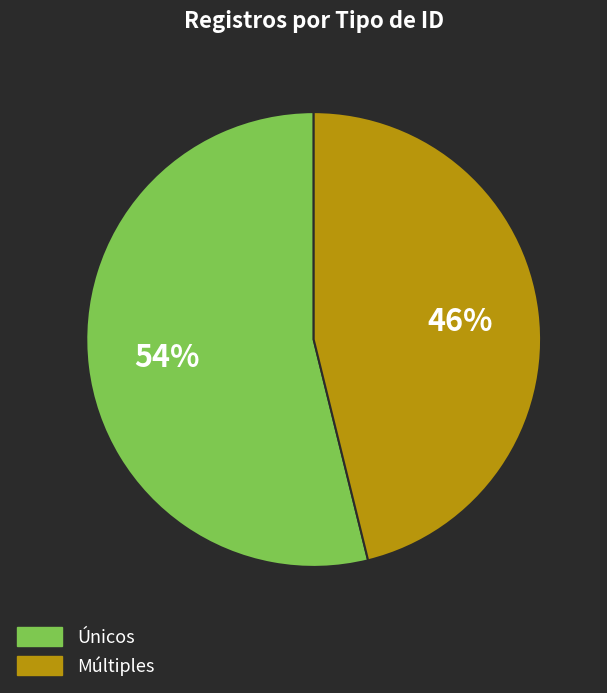

Is there a majority slice in this chart?

Yes